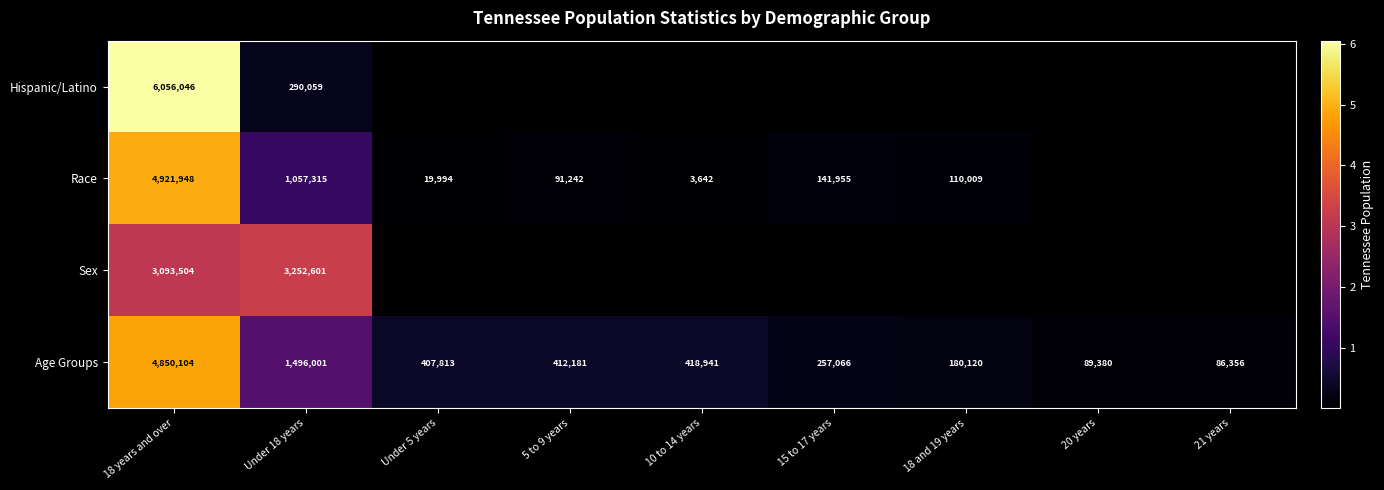

Is it true that Race equals 1232.6 at 10 to 14 years?

False